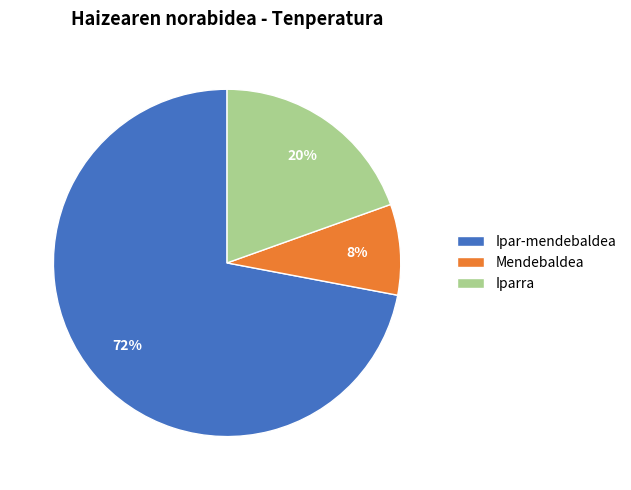

Count the number of slices in the pie.

3